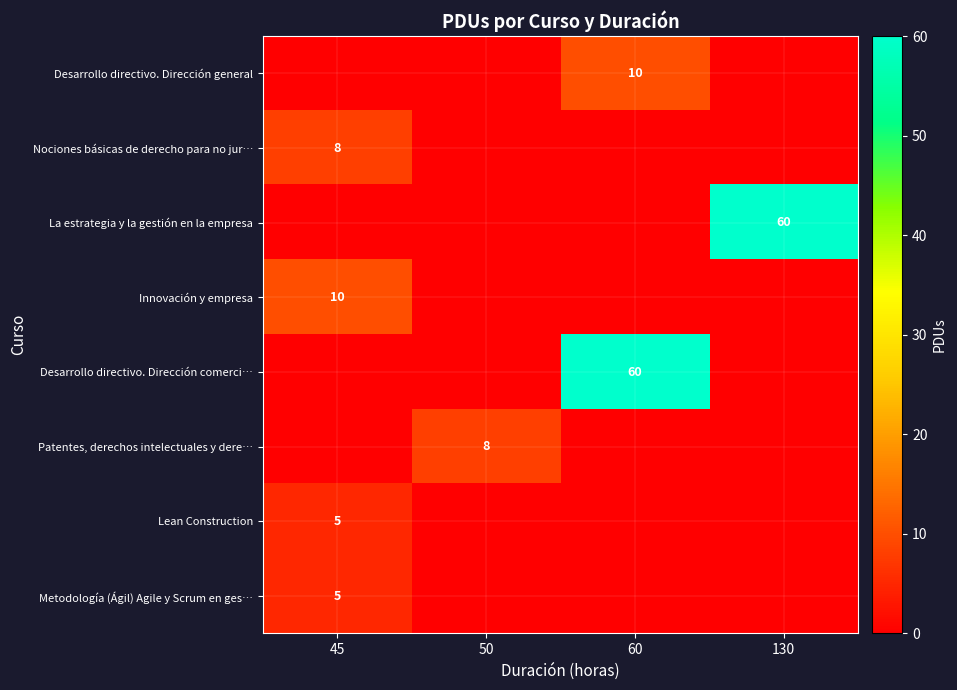

The La estrategia y la gestión en la empresa series shows 84 at 130. True or false?

False